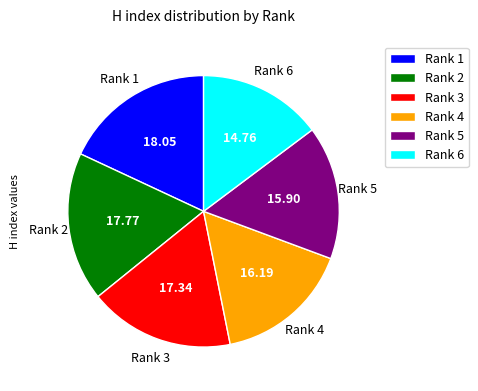

What is the ratio of the value at Rank 1 to the value at Rank 3?

1.0